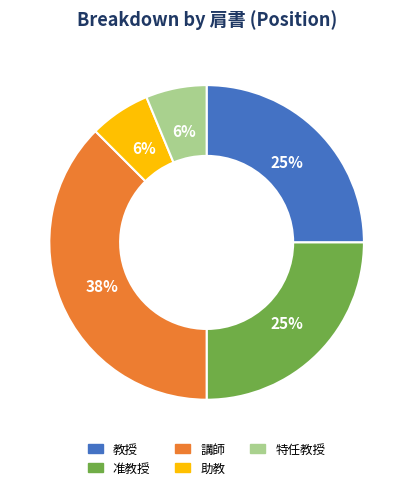

Combined, do 助教 and 特任教授 account for over 50%?

No